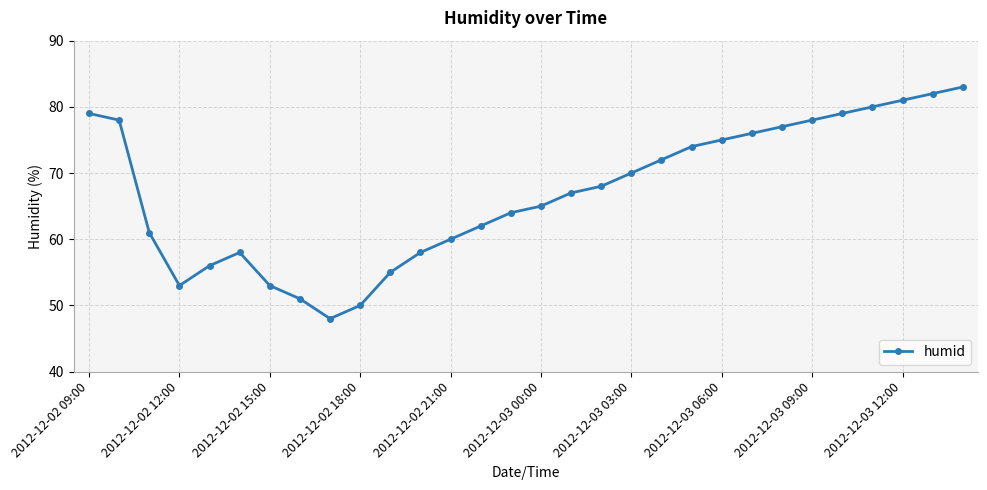

Reading left to right, what are all the values shown in this chart?

79	78	61	53	56	58	53	51	48	50	55	58	60	62	64	65	67	68	70	72	74	75	76	77	78	79	80	81	82	83